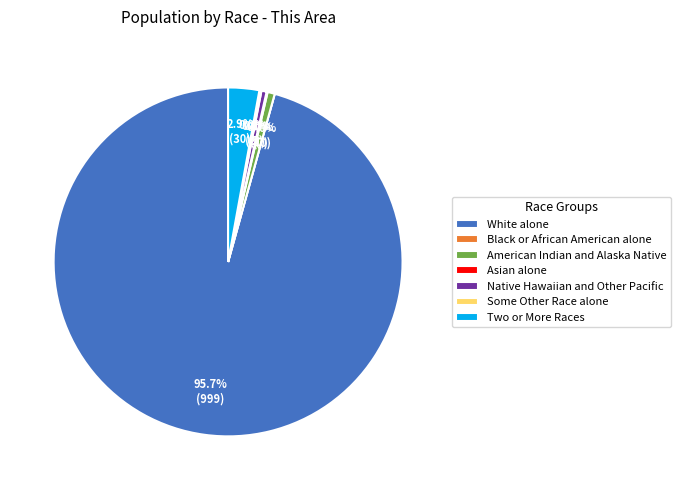

Count the number of slices in the pie.

7